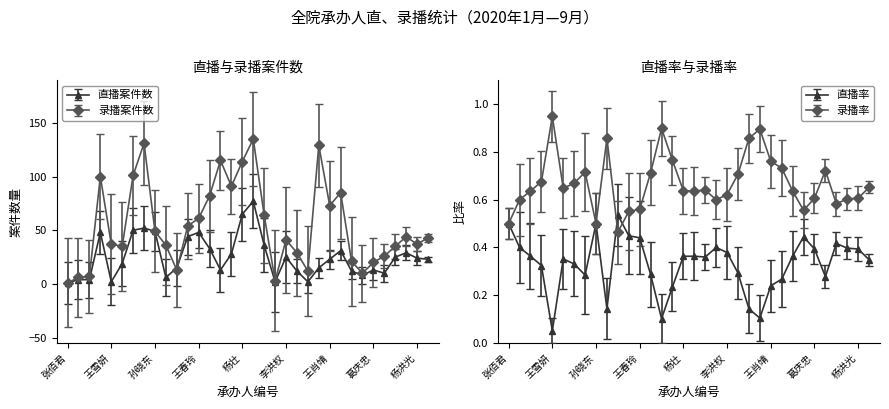

Is the value of 直播案件数 at 曹玉艳 greater than the value of 录播案件数 at 王春玲?

No